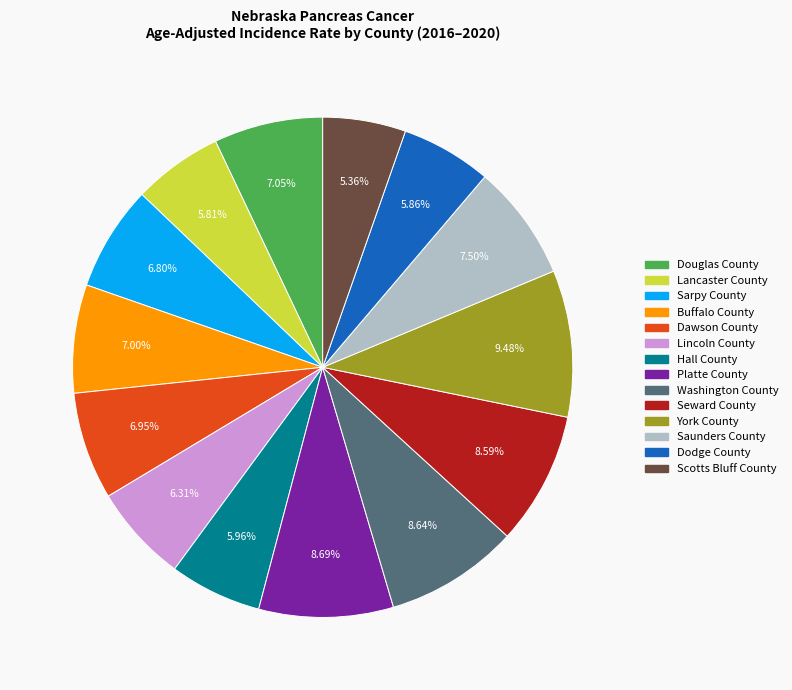

Is the sum of Washington County and Hall County greater than half?

No